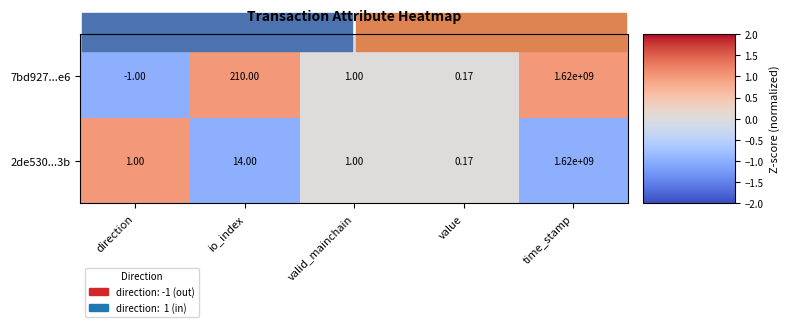

Rank the categories by 7bd927...e6 value from lowest to highest.

direction, value, valid_mainchain, io_index, time_stamp